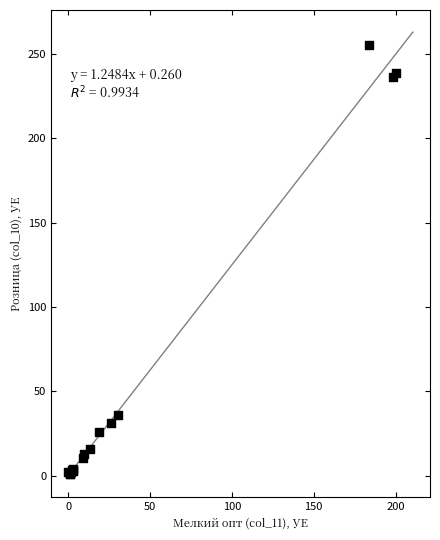

What Y value in the scatter plot is closest to 128?

35.9